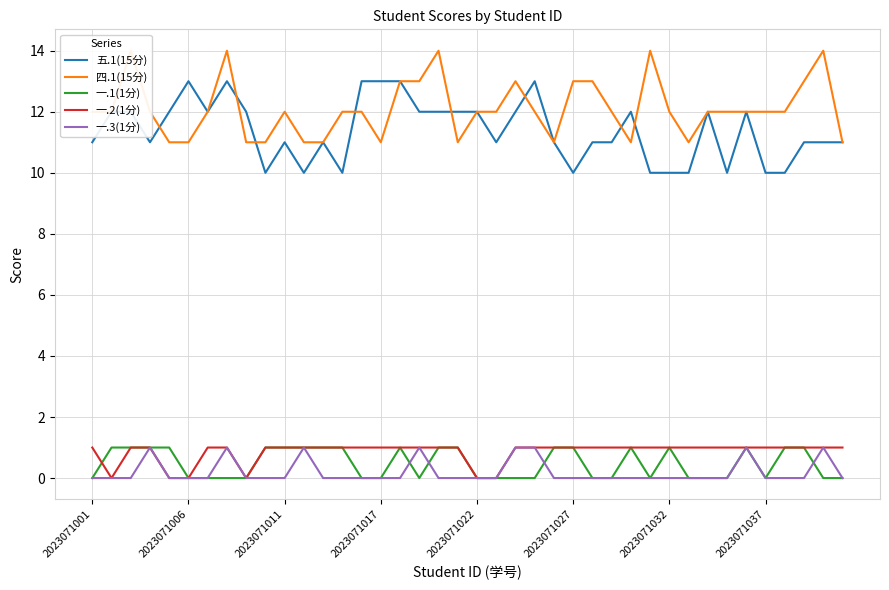

The value of 一.2(1分) at 2023071006 is 0. True or false?

True